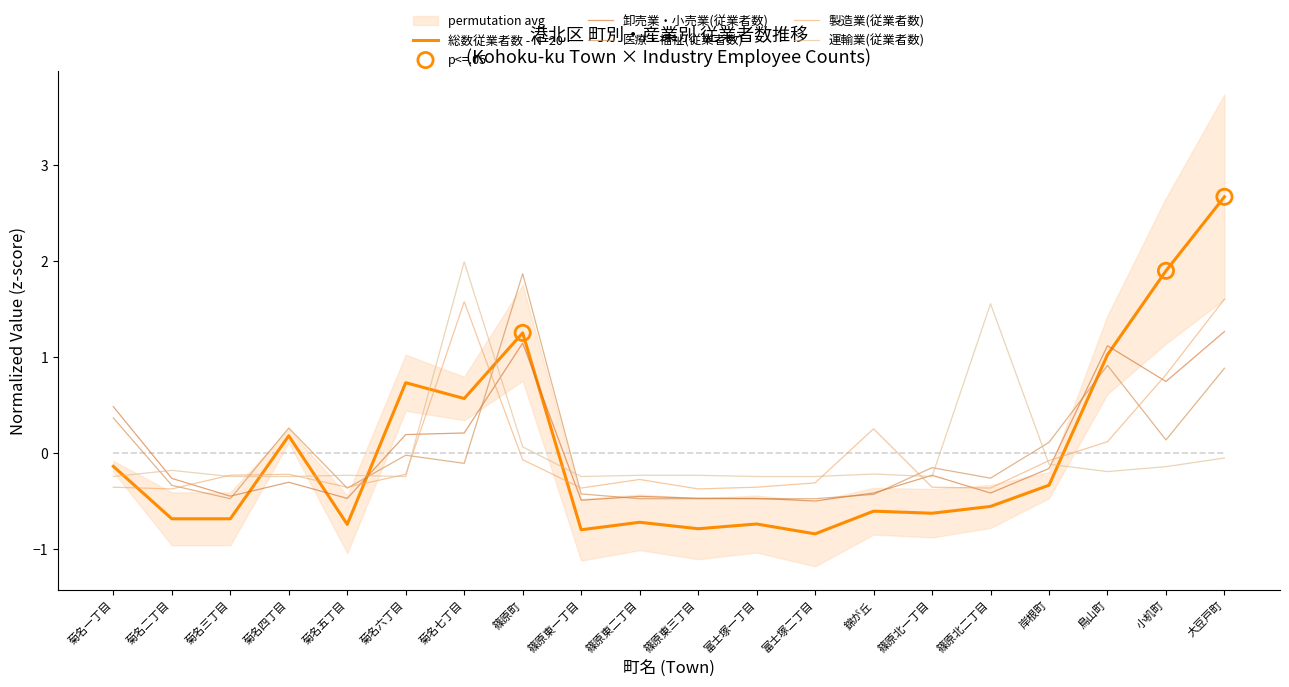

Which series has the largest total across all categories?

製造業(従業者数)